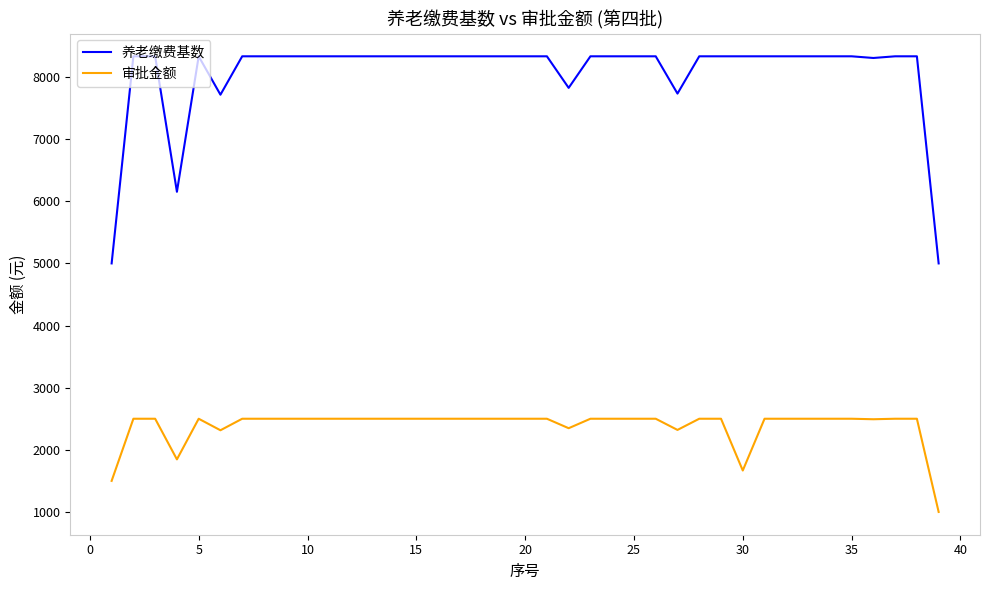

List the series in order of their peak value, lowest first.

审批金额, 养老缴费基数